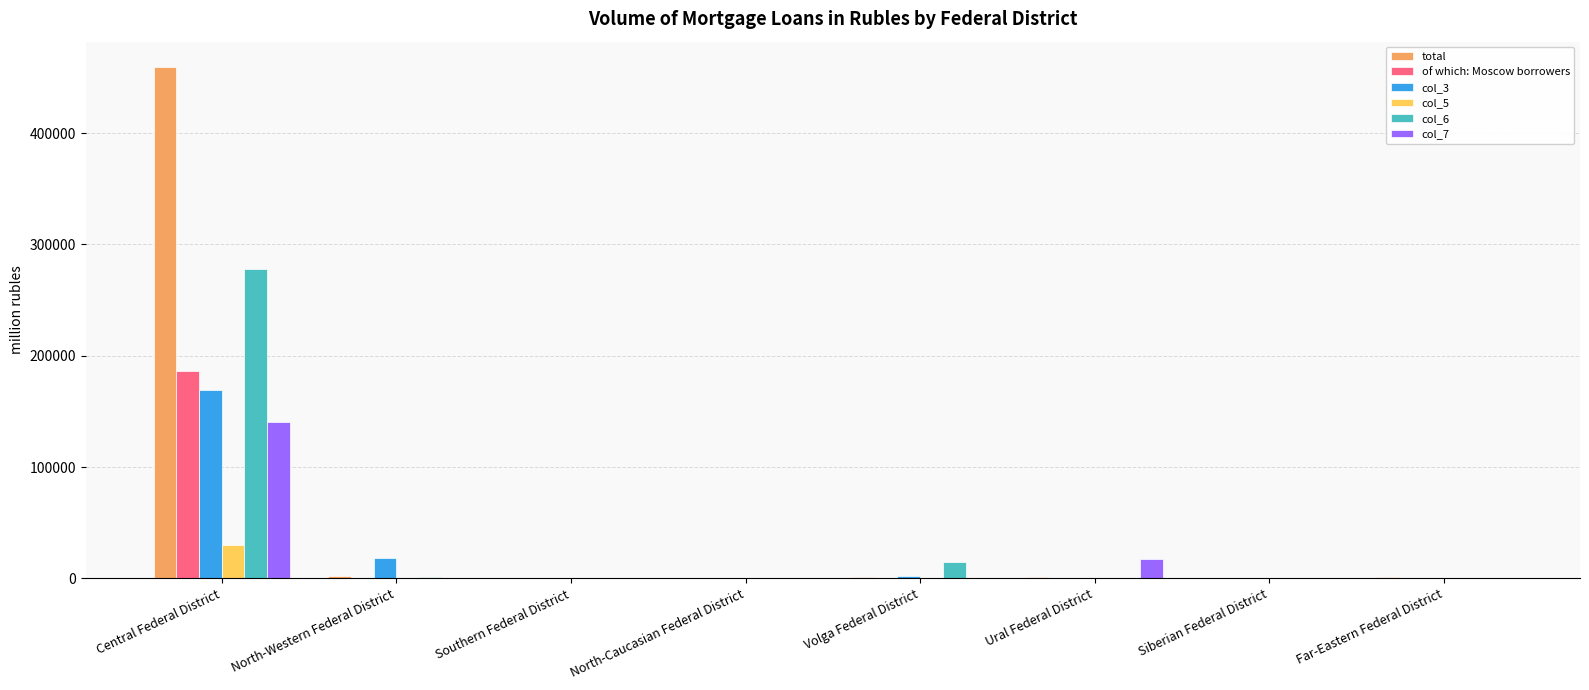

At which label does total first exceed 1272?

Central Federal District